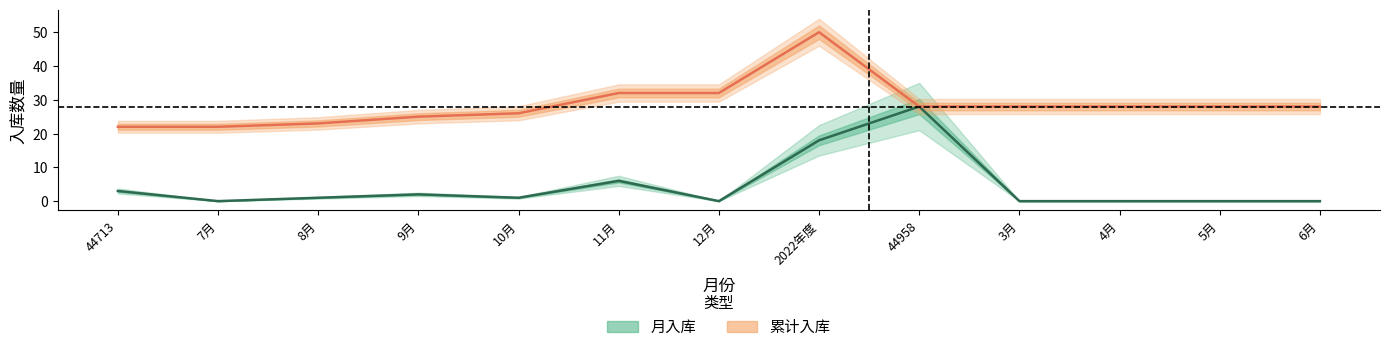

Count the number of categories in the chart.

13